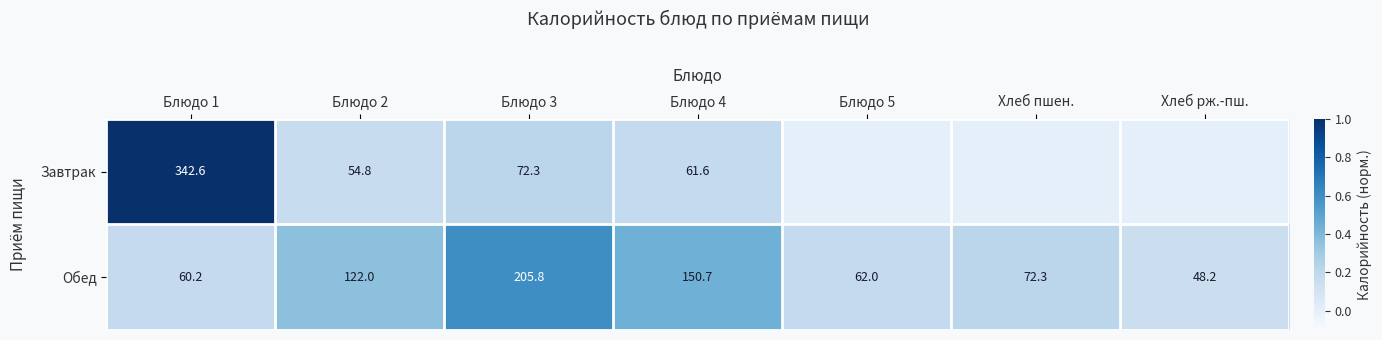

Which category has the lowest value in the Обед series?

Хлеб рж.-пш.